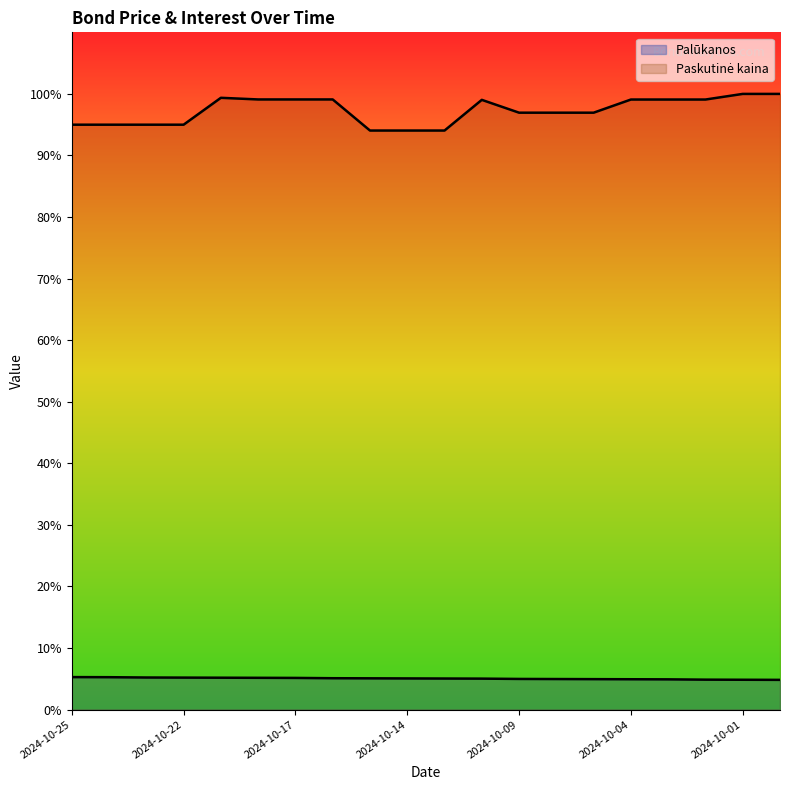

Does the chart display data point markers on the line(s)?

No